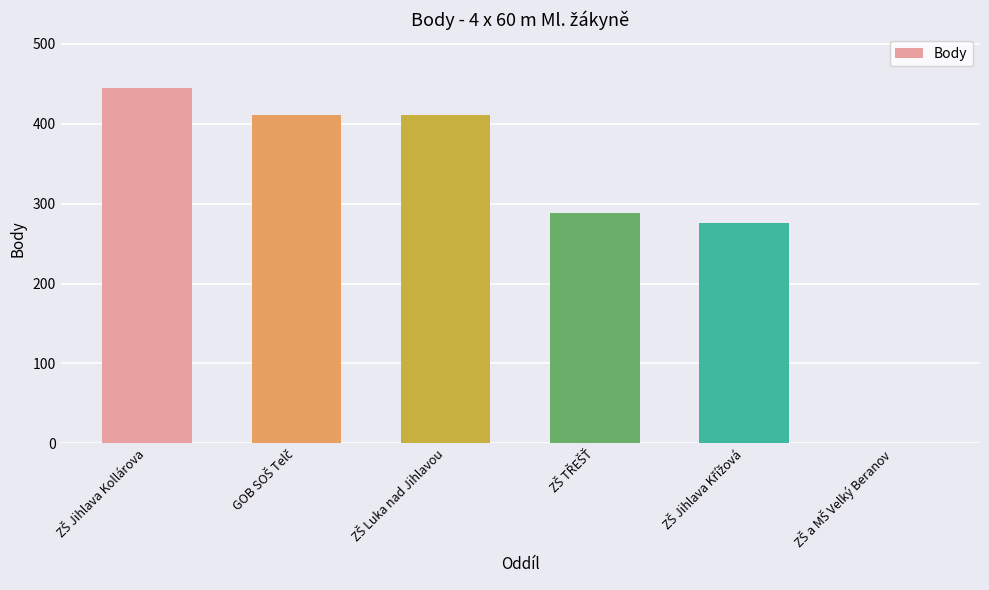

What is the sum of all values?

1831